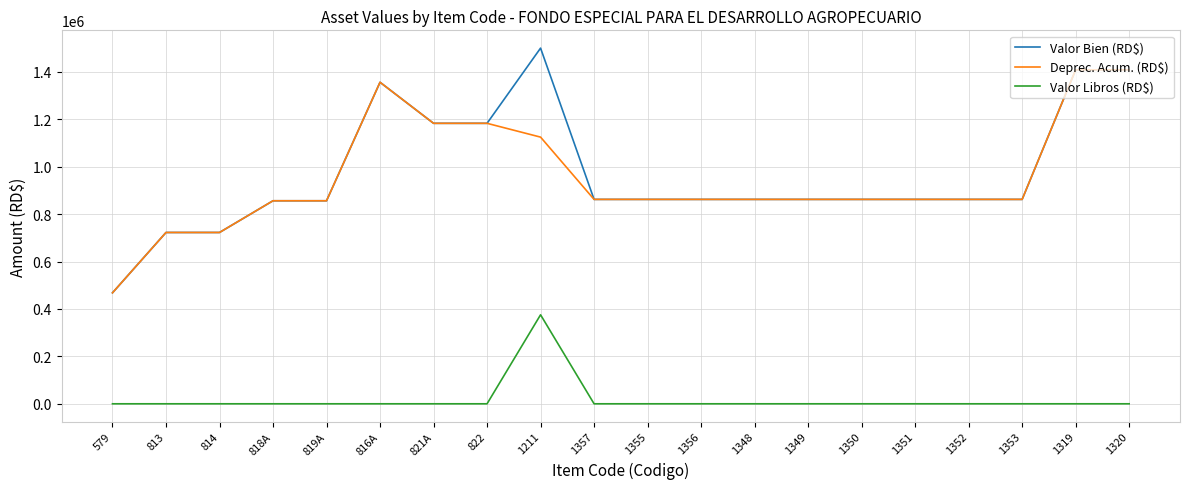

At which category is the sum across all series the highest?

1211